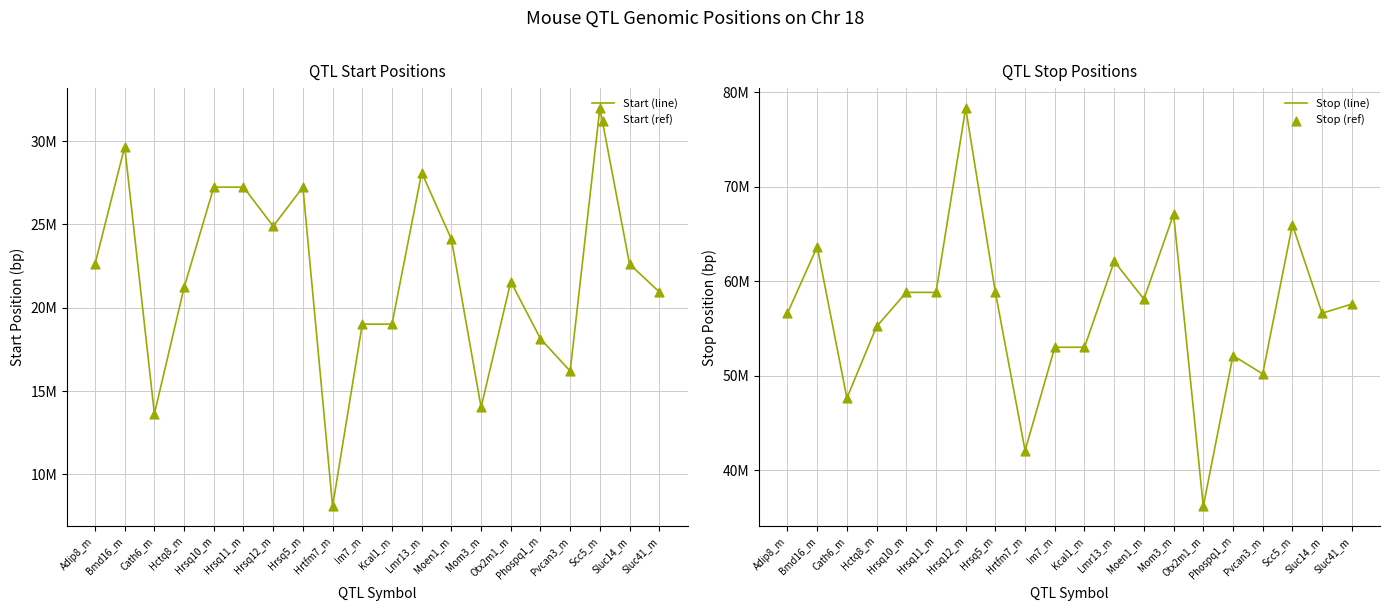

At how many categories does at least one series exceed 65436280?

3